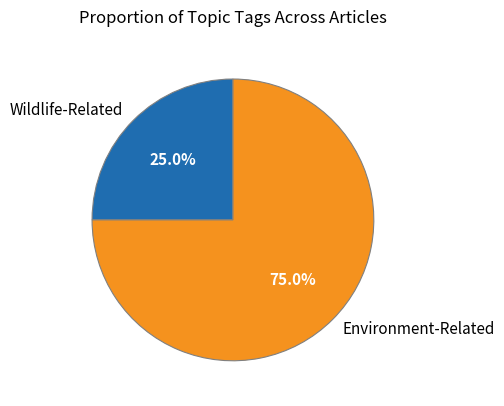

To the nearest percent, what is the average slice percentage?

50%